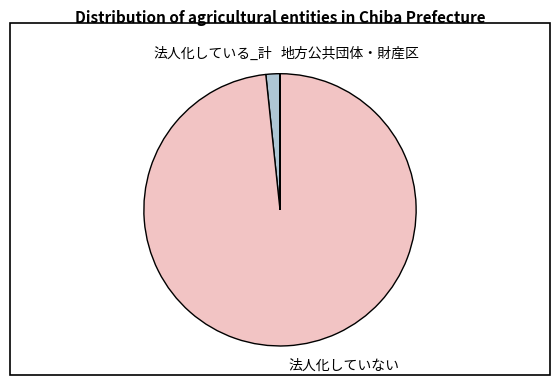

Combined, do 法人化している_計 and 法人化していない account for over 50%?

Yes